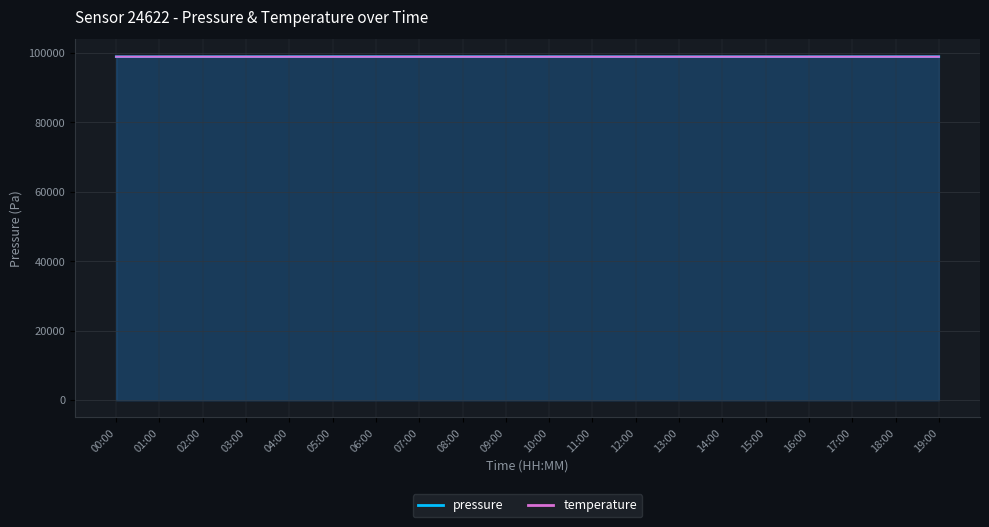

Is the value of temperature at 14:00 greater than the value of pressure at 12:00?

No